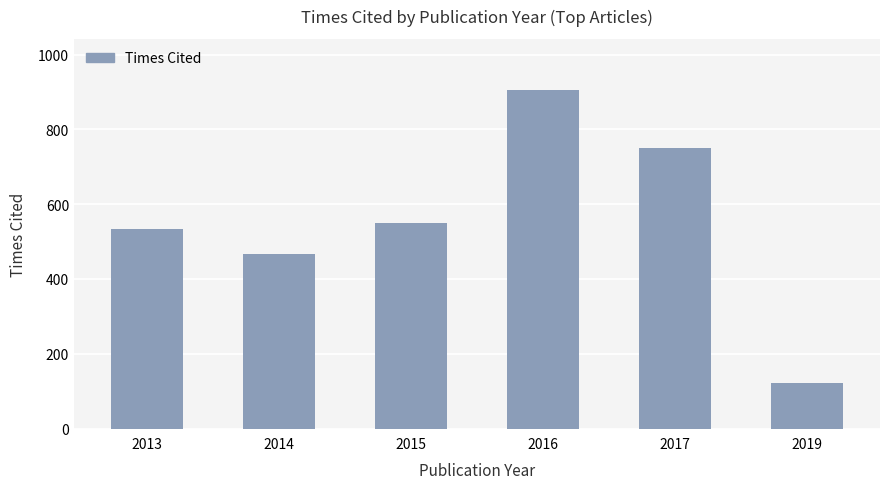

How many values are below 549?

3